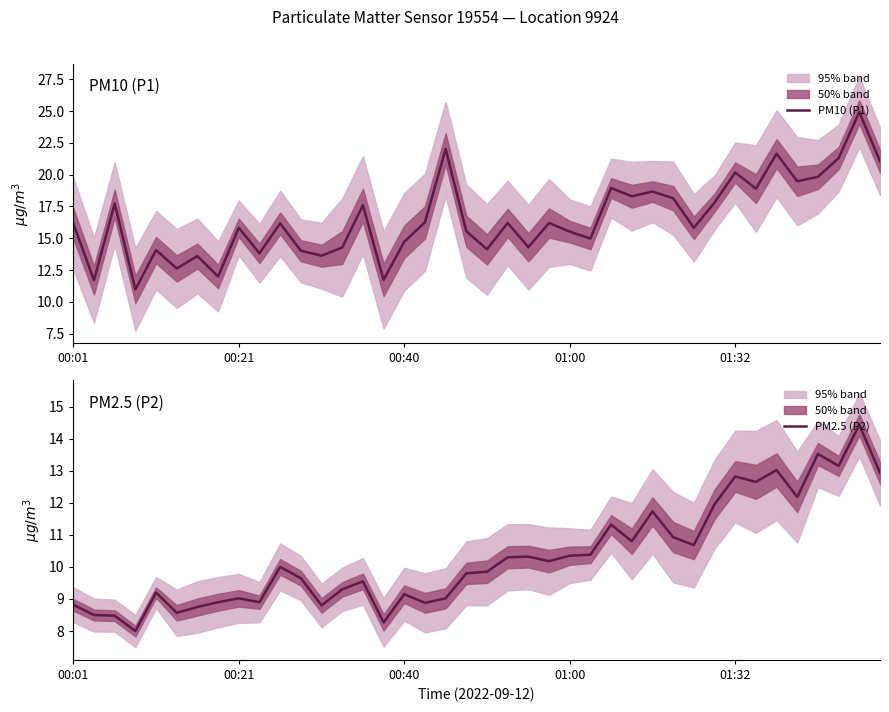

Is this an area chart (filled region under the line)?

No